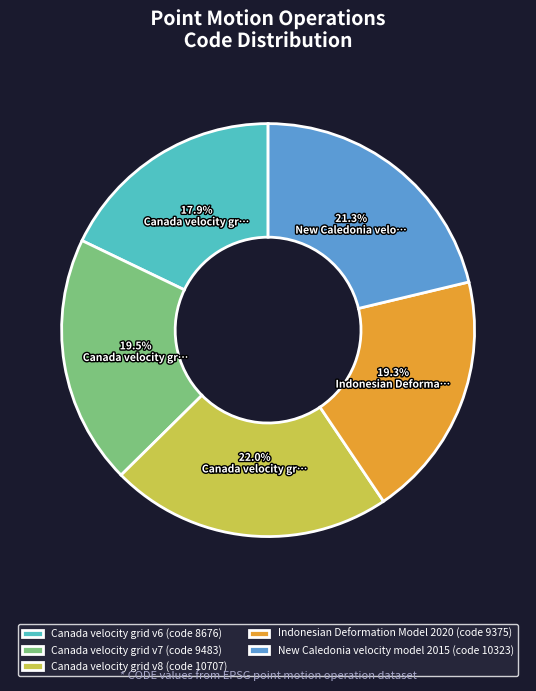

The Indonesian Deformation Model 2020 slice represents 19% of the pie. True or false?

True